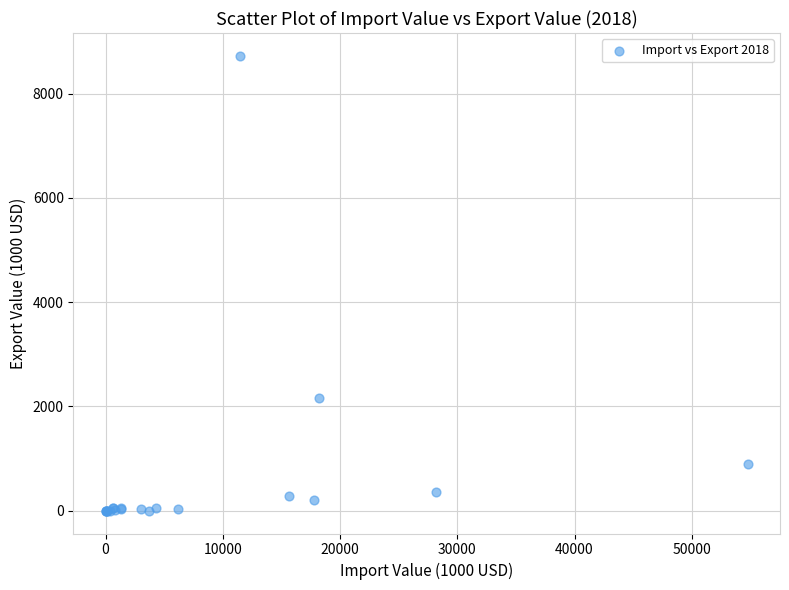

What Y value in the scatter plot is closest to 4361?

2166.7